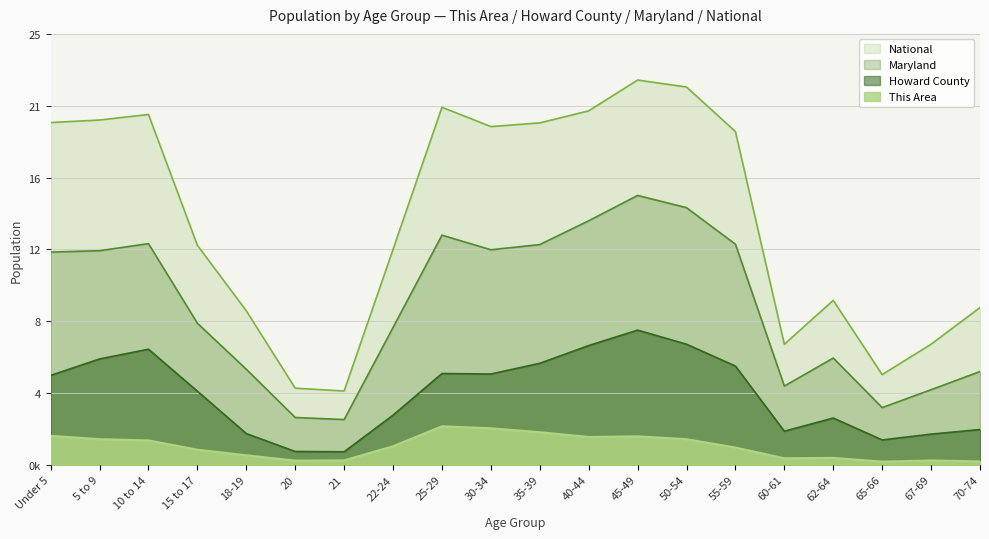

Rank the series by their average value, from highest to lowest.

National, Maryland, Howard County, This Area